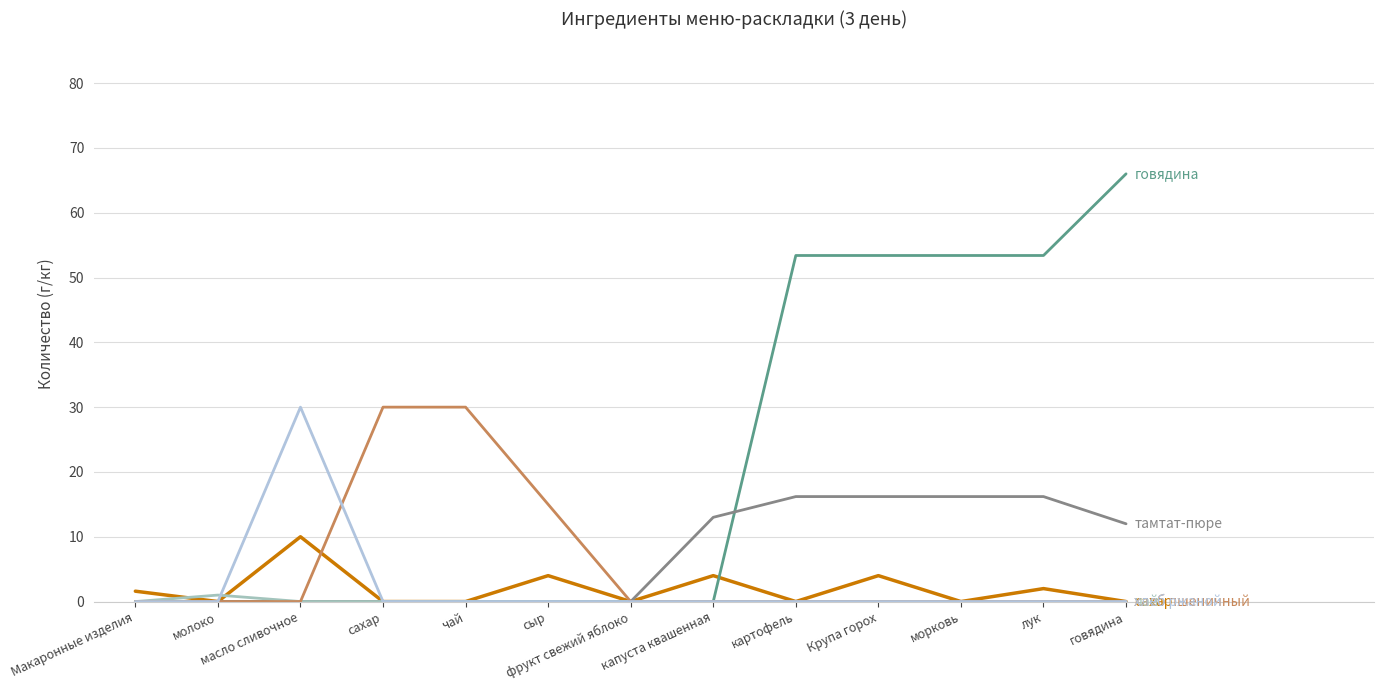

Reading left to right, what are all the values shown in this chart?

сахар: 1.6	0.0	10.0	0.0	0.0	4.0	0.0	4.0	0.0	4.0	0.0	2.0	0.0
говядина: 0.0	0.0	0.0	0.0	0.0	0.0	0.0	0.0	53.4	53.4	53.4	53.4	66.0
тамтат-пюре: 0.0	0.0	0.0	0.0	0.0	0.0	0.0	13.0	16.2	16.2	16.2	16.2	12.0
чай: 0.0	1.0	0.0	0.0	0.0	0.0	0.0	0.0	0.0	0.0	0.0	0.0	0.0
хлеб пшеничный: 0.0	0.0	0.0	30.0	30.0	15.0	0.0	0.0	0.0	0.0	0.0	0.0	0.0
хлеб ржаной: 0.0	0.0	30.0	0.0	0.0	0.0	0.0	0.0	0.0	0.0	0.0	0.0	0.0